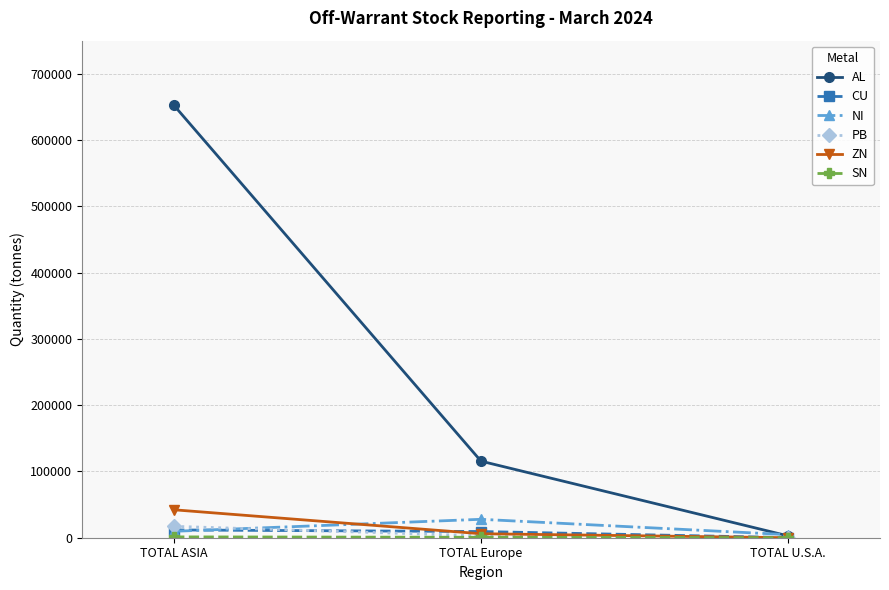

What is the total value across all series at TOTAL ASIA?

734078